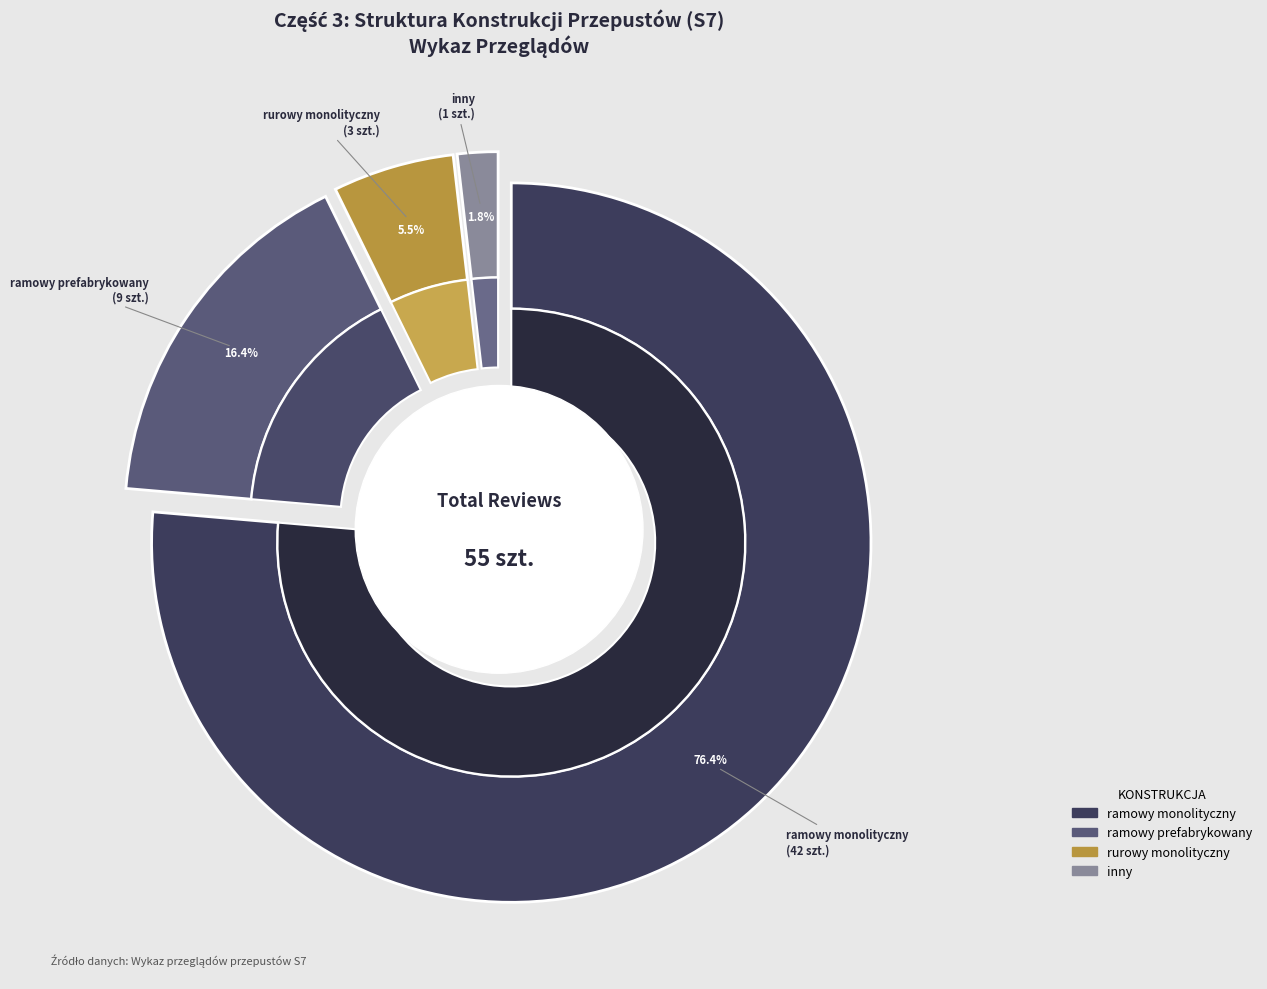

What is the ratio of the value at ramowy prefabrykowany to the value at ramowy monolityczny?

0.2